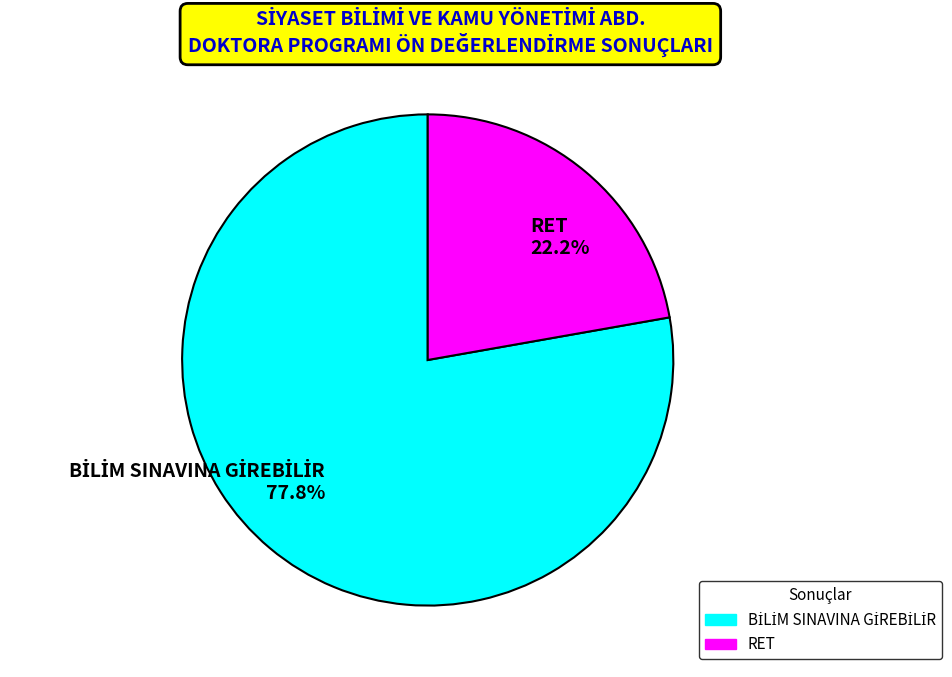

How many segments does this pie chart have?

2